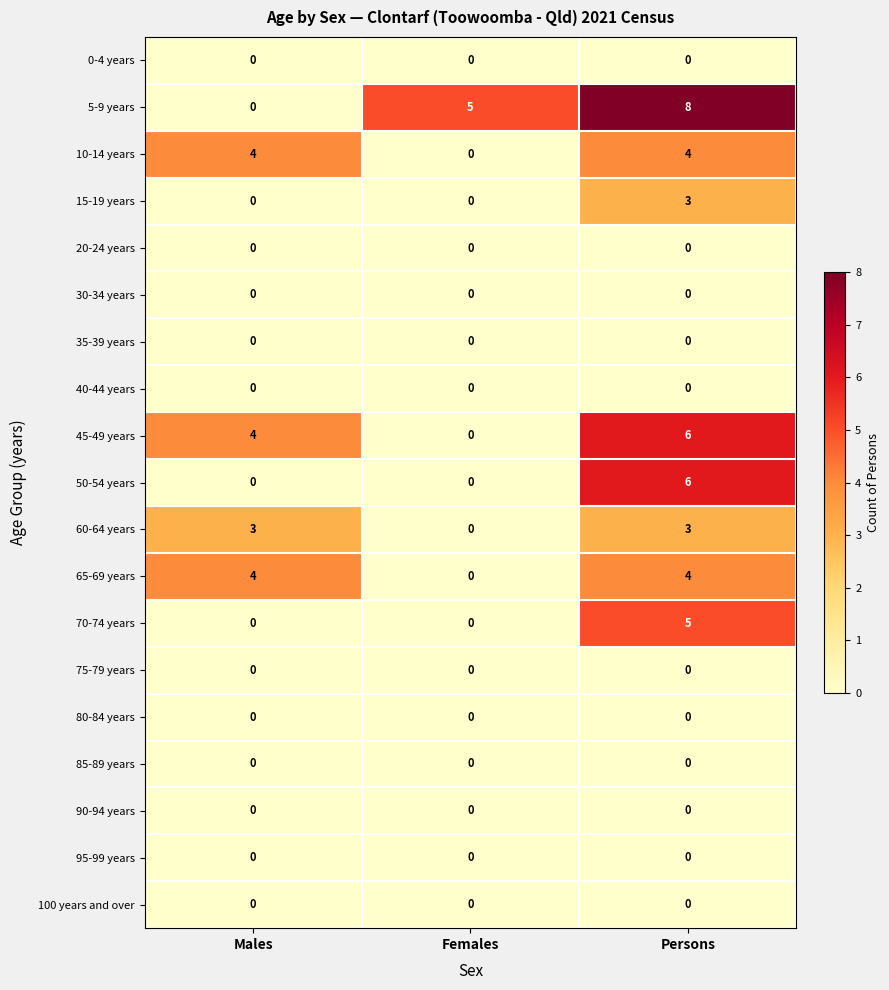

What is the spread (max minus min) of values at Males?

4